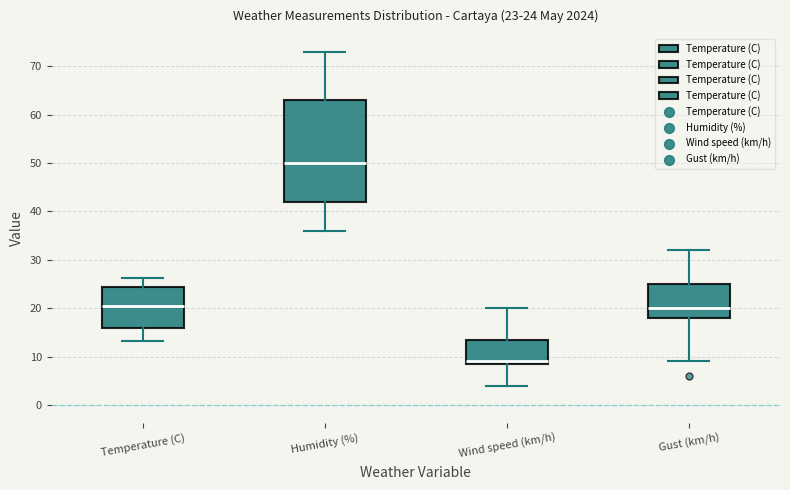

Which box is the tallest, from its lower edge to its upper edge?

Humidity (%)